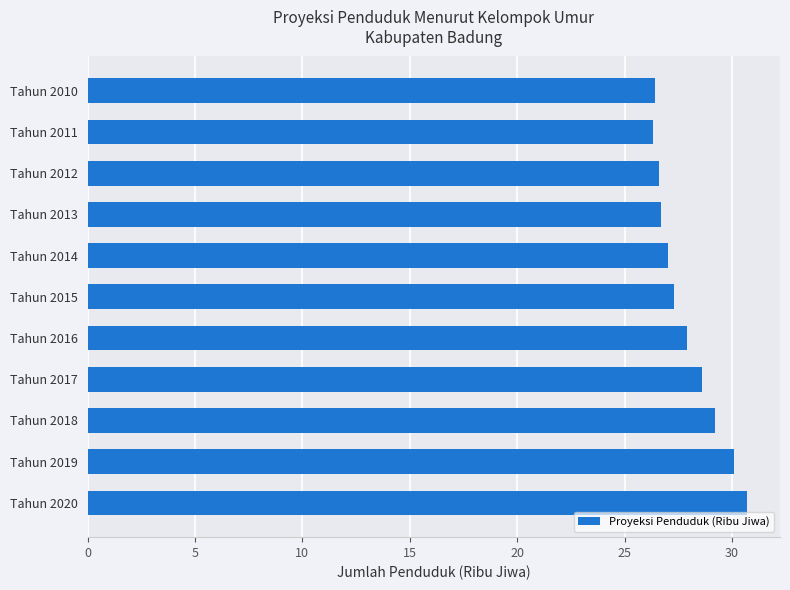

What is the maximum value shown in the chart?

30.7